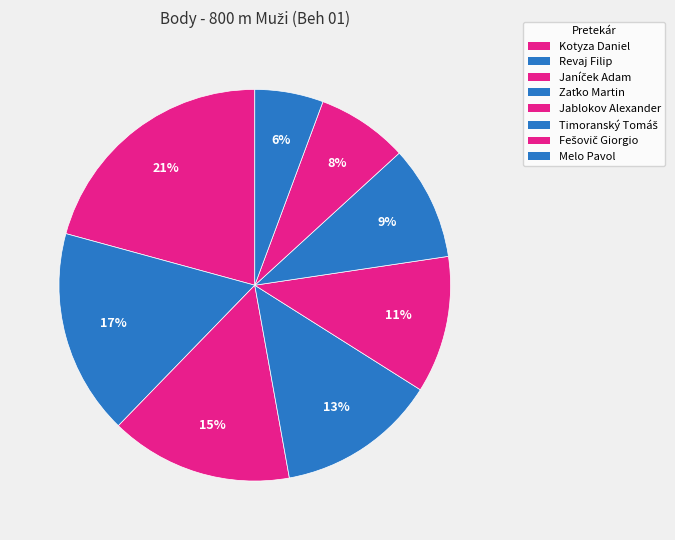

What is the largest slice in the pie chart?

Kotyza Daniel